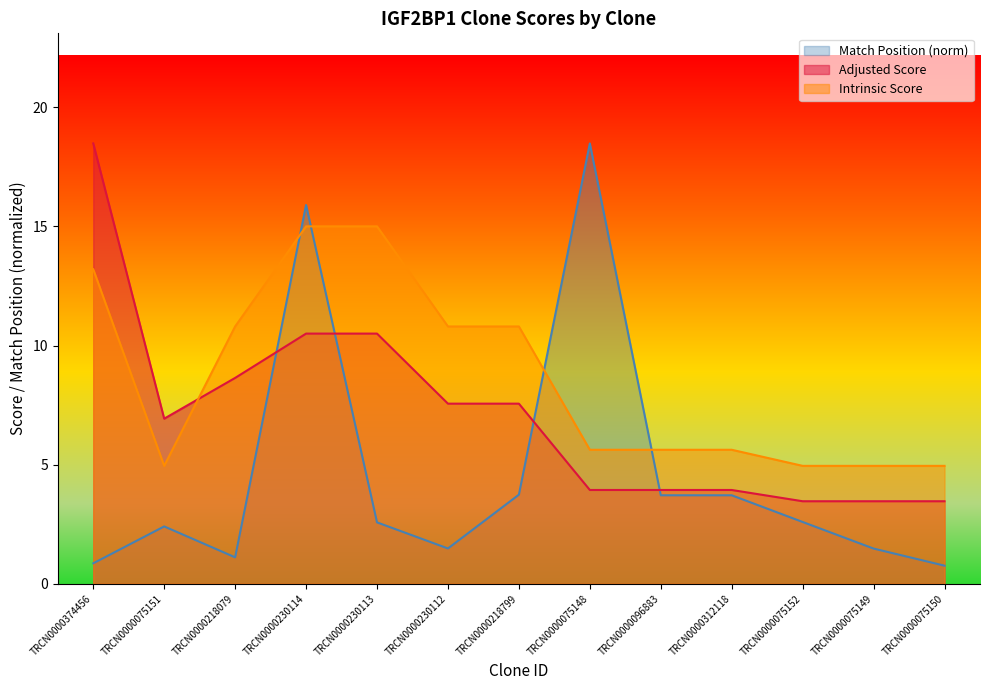

What is the value of the Adjusted Score point at the 12th from the left?

3.5